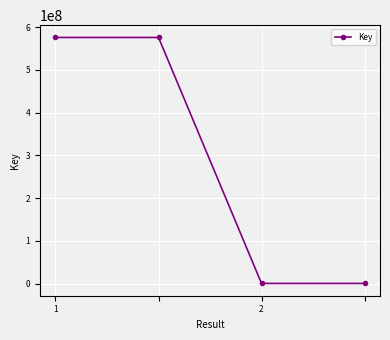

What is the difference between the second highest and minimum values?

575260397